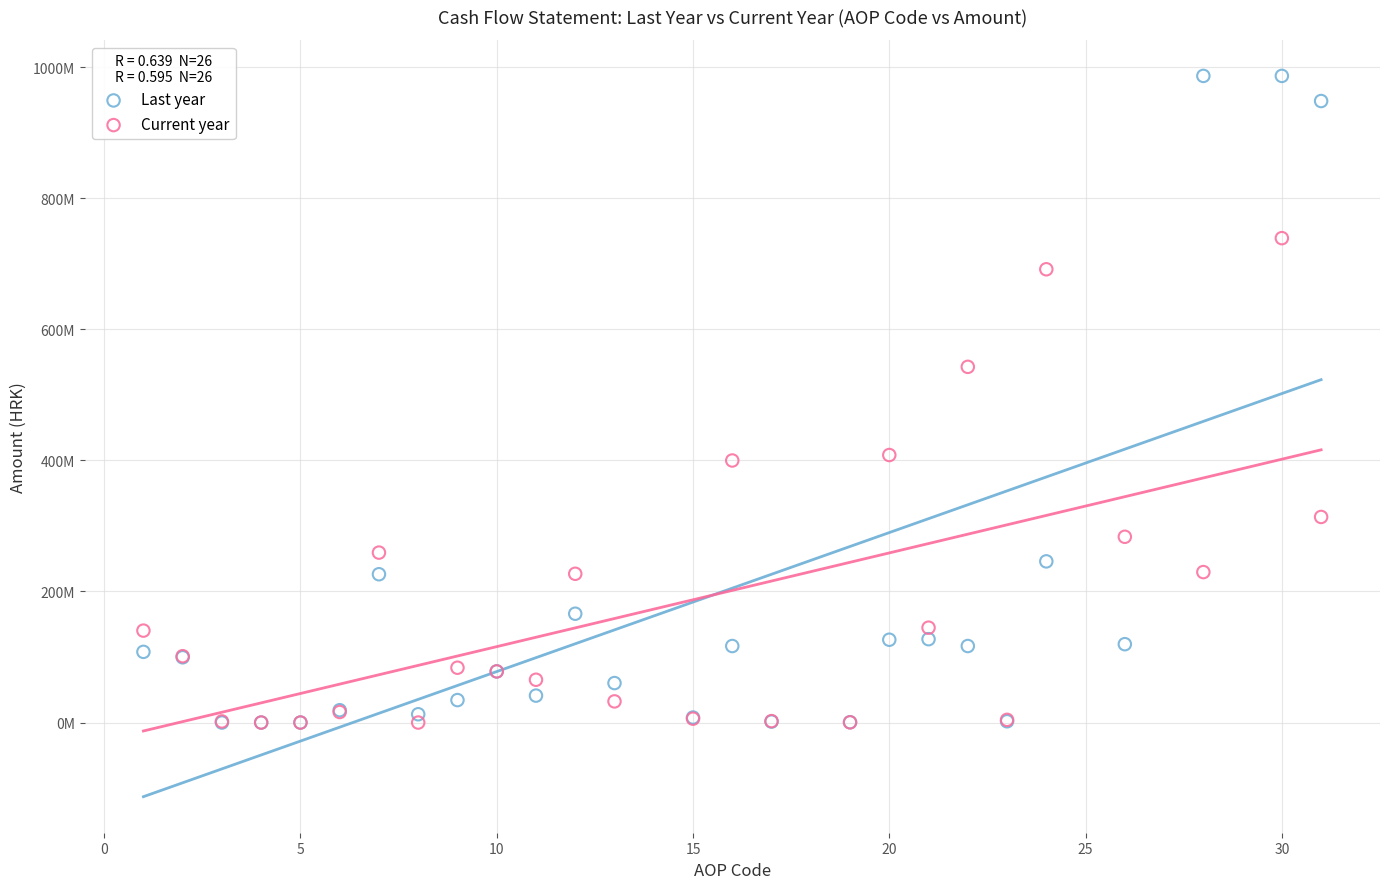

What are all the series names shown in the legend?

Last year, Current year